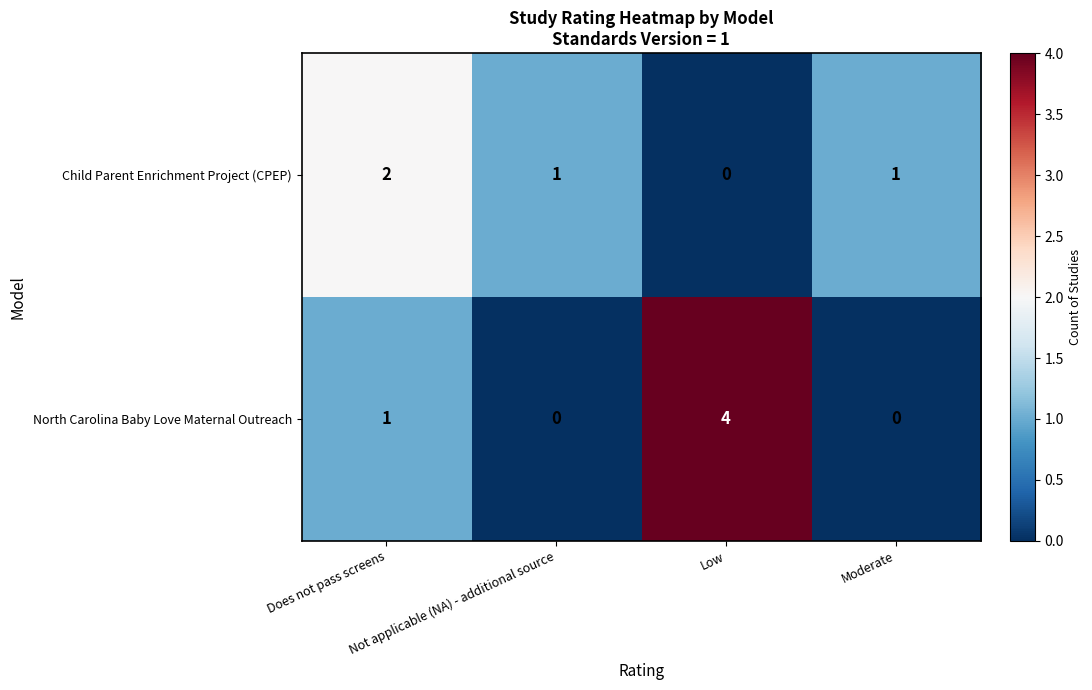

Count the number of data series in this chart.

2